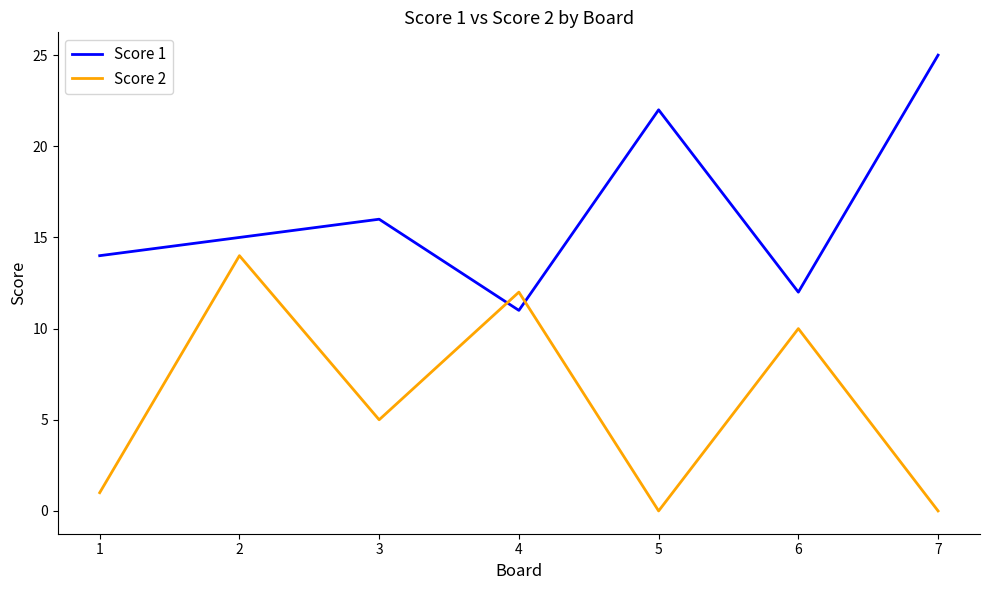

Which series ends up on top after the final intersection of Score 2 and Score 1?

Score 1